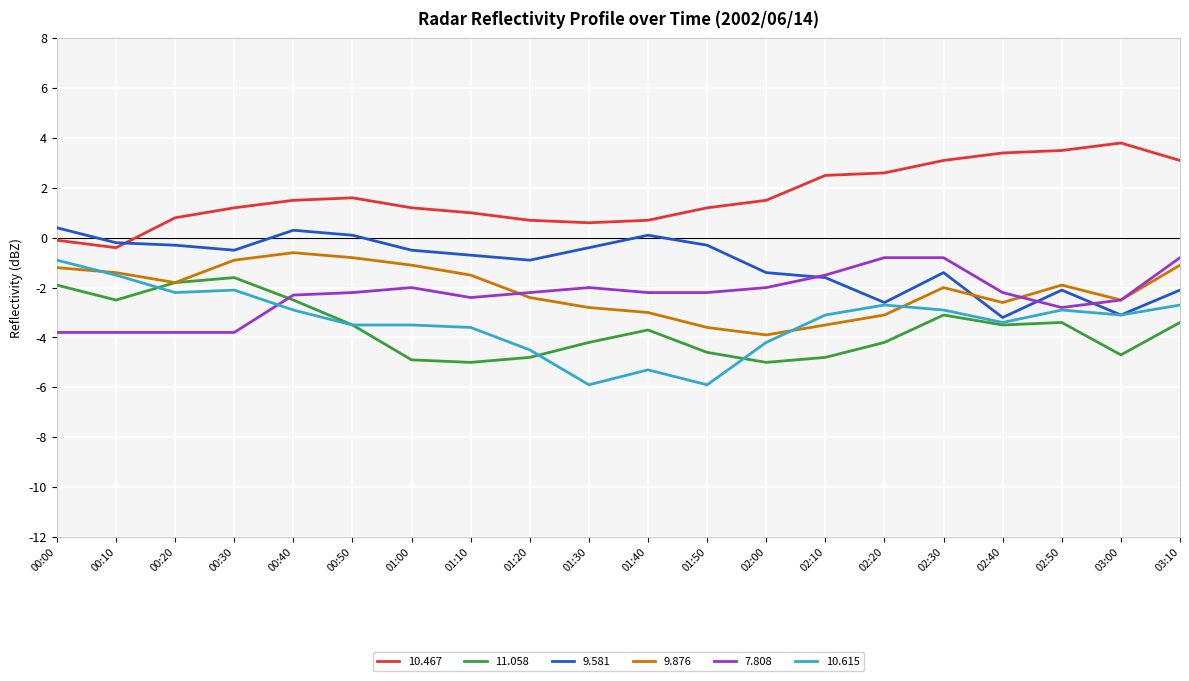

The 9.876 series shows -0.3 at 00:30. True or false?

False